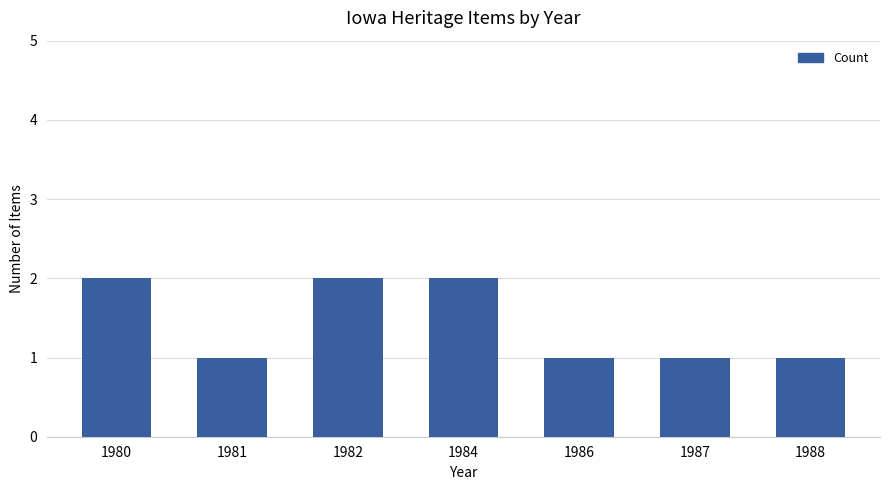

Reading left to right, transcribe all the data shown in this chart.

1980=2	1981=1	1982=2	1984=2	1986=1	1987=1	1988=1